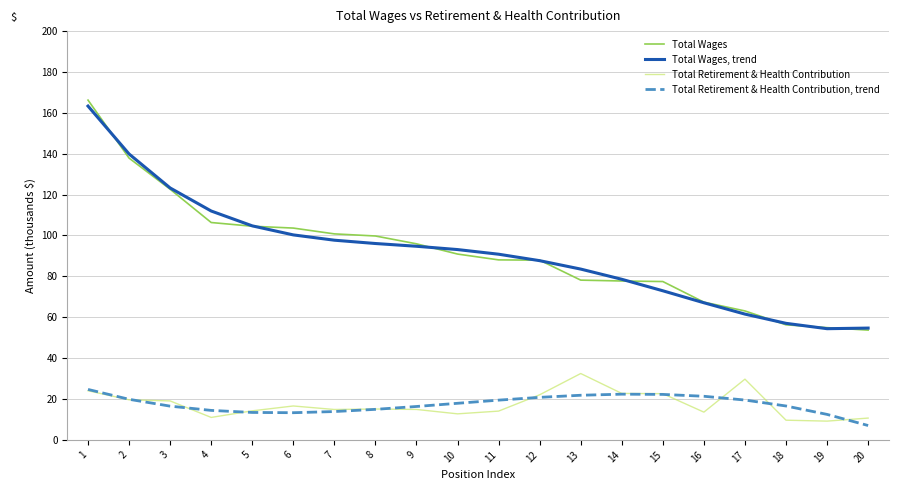

Rank the series at 15 from highest to lowest value.

Total Wages, Total Wages, trend, Total Retirement & Health Contribution, Total Retirement & Health Contribution, trend